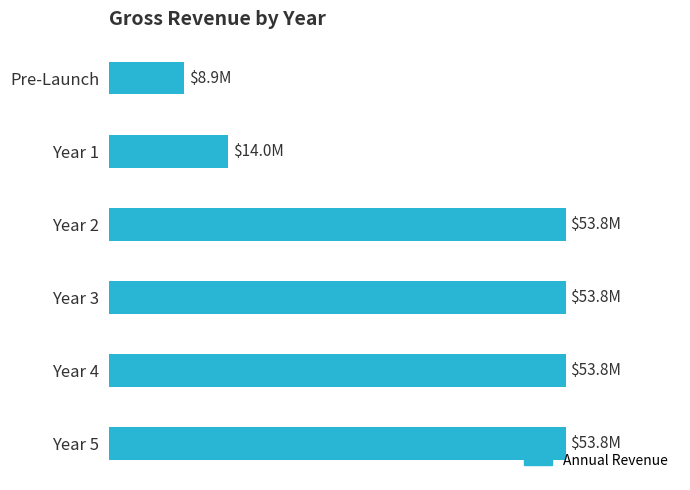

Are the bars horizontal?

Yes